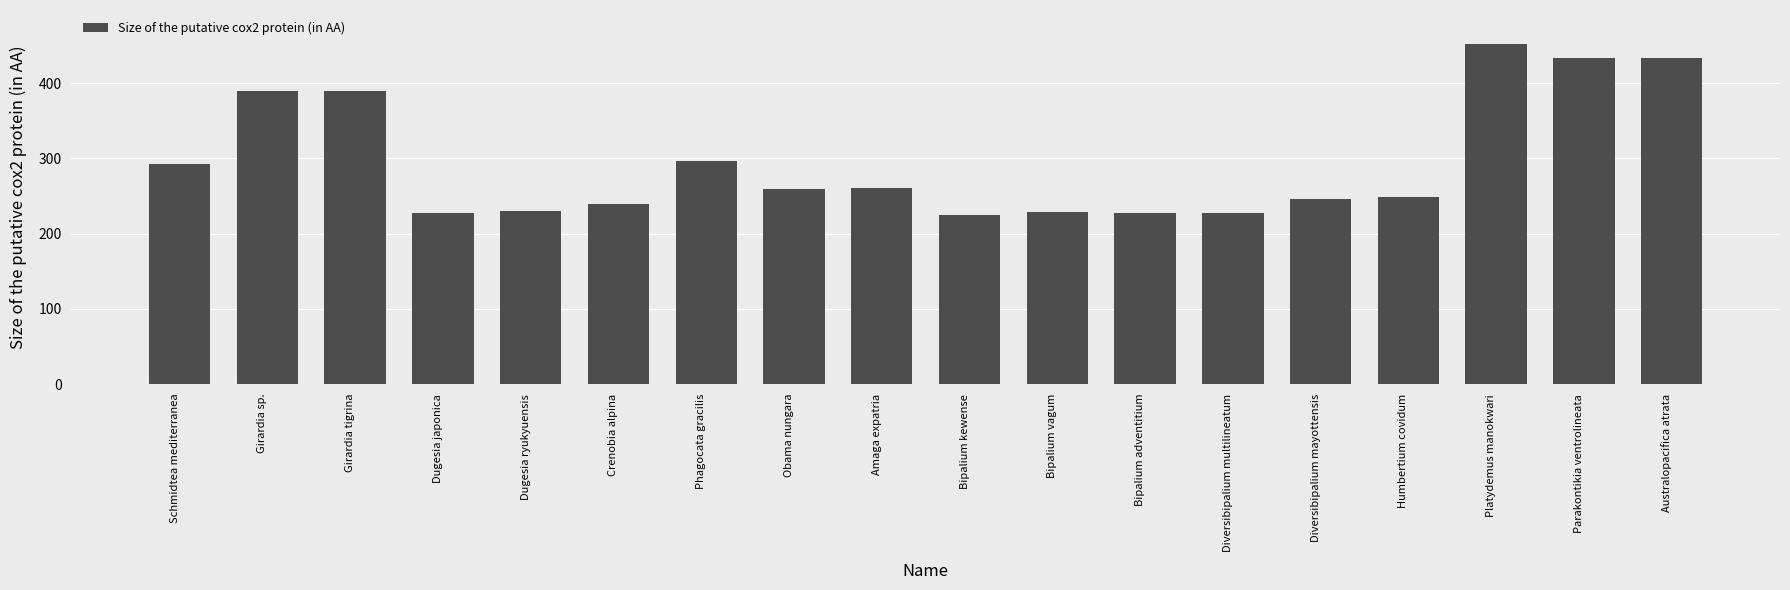

What is the difference between the maximum and second lowest values?

225